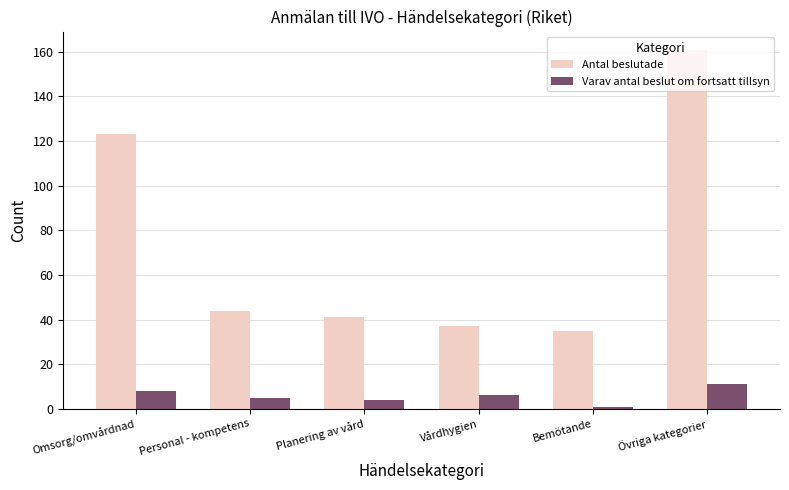

What is the label of the 6th bar from the left?

Övriga kategorier